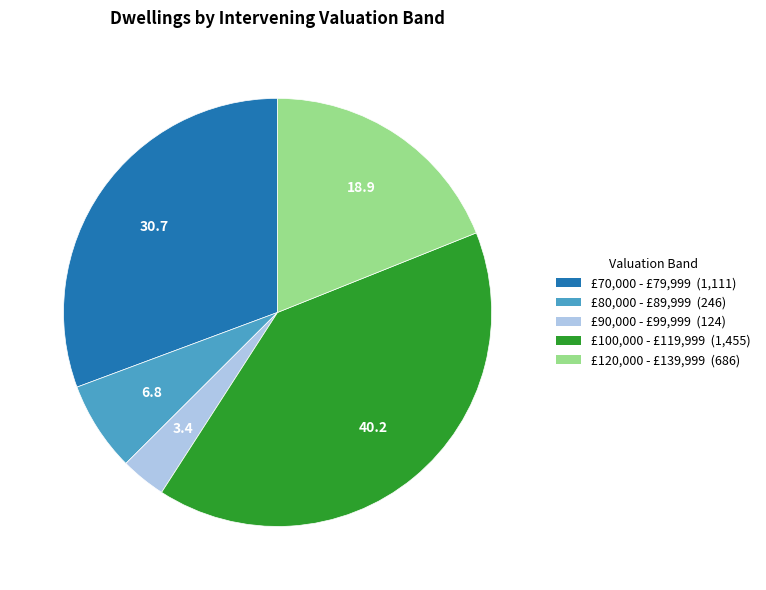

Is there a majority slice in this chart?

No